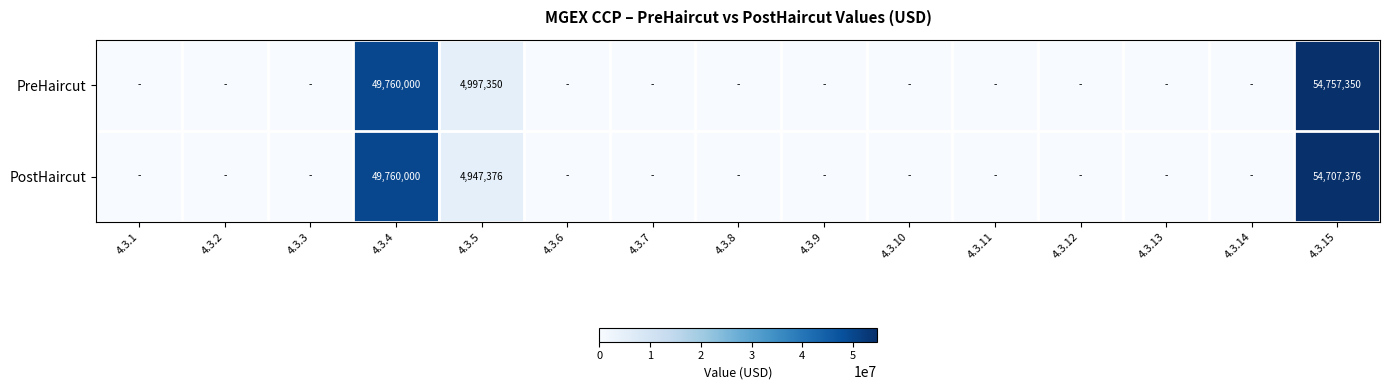

At how many categories does at least one series exceed 21254484?

2